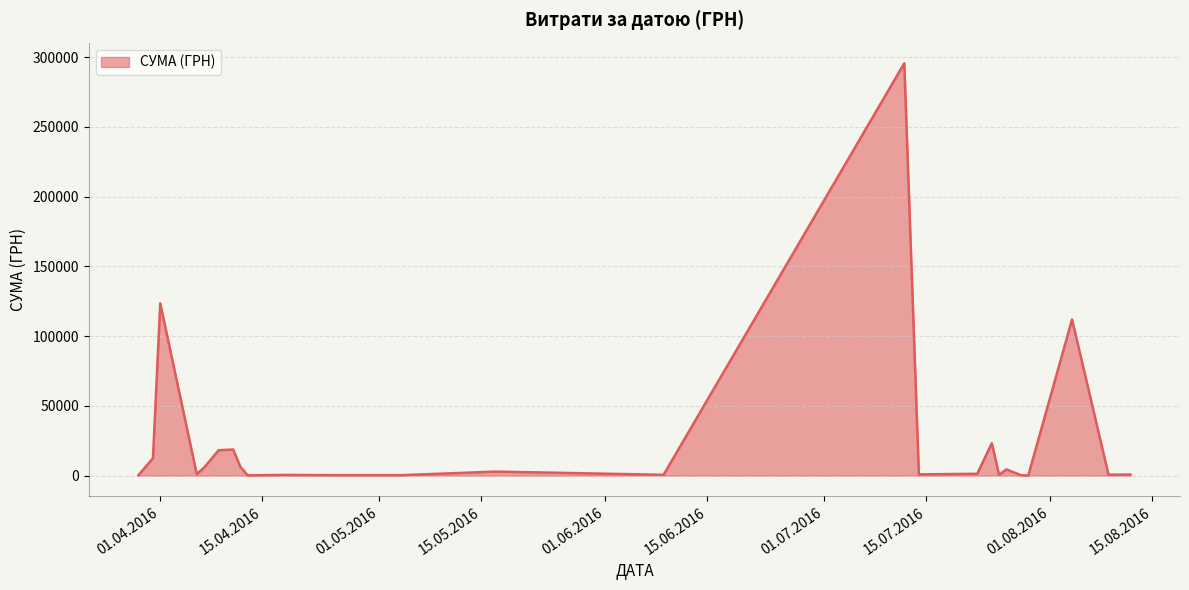

Count the number of categories in the chart.

25